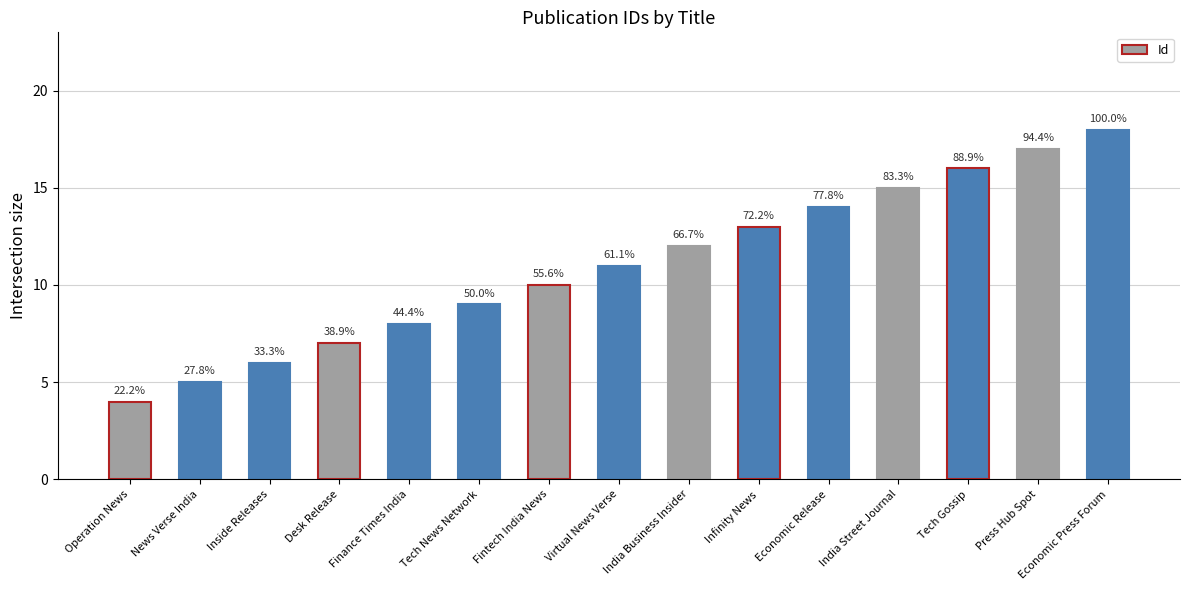

What is the label of the 8th bar from the right?

Virtual News Verse